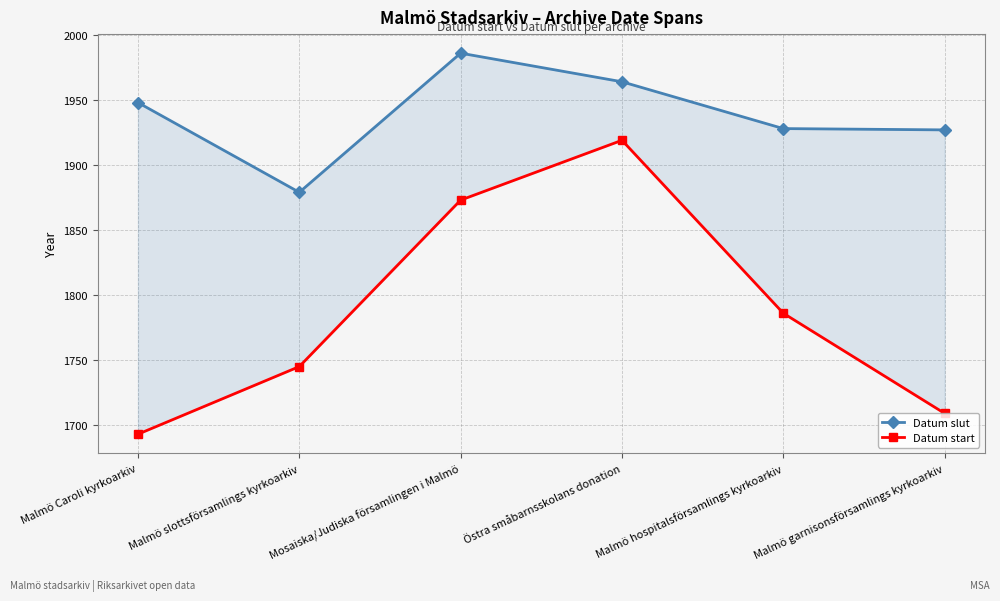

Which series has the widest spread of values?

Datum start